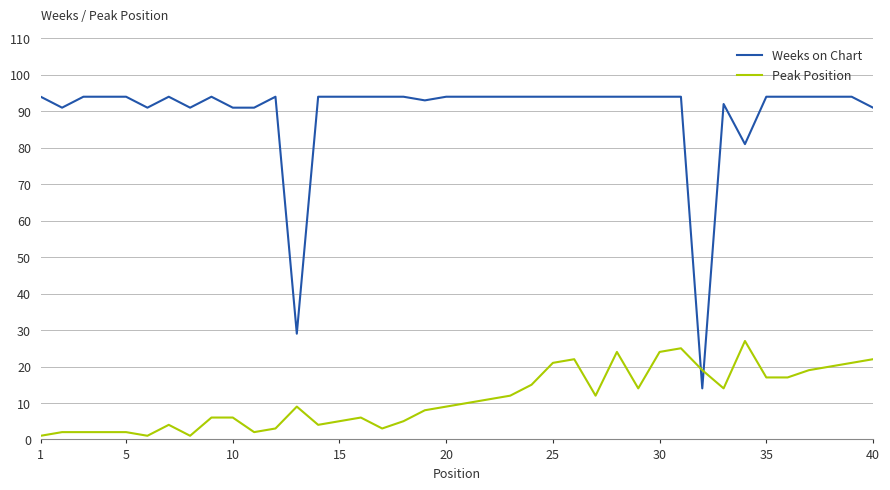

Which series has the widest spread of values?

Weeks on Chart